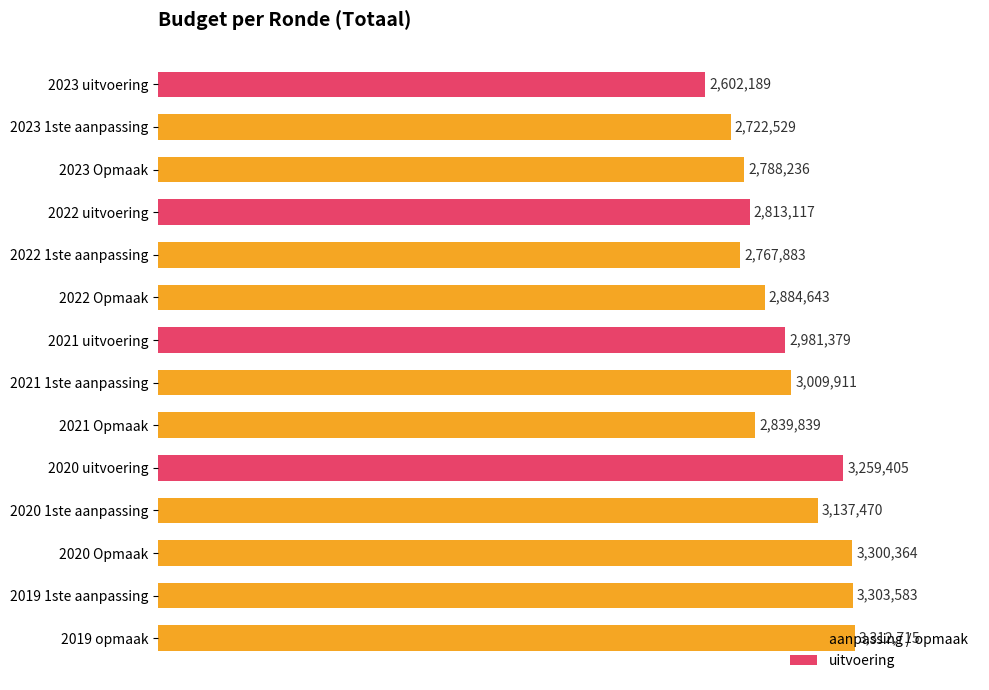

Rank the categories by value from lowest to highest.

2023 uitvoering, 2023 1ste aanpassing, 2022 1ste aanpassing, 2023 Opmaak, 2022 uitvoering, 2021 Opmaak, 2022 Opmaak, 2021 uitvoering, 2021 1ste aanpassing, 2020 1ste aanpassing, 2020 uitvoering, 2020 Opmaak, 2019 1ste aanpassing, 2019 opmaak